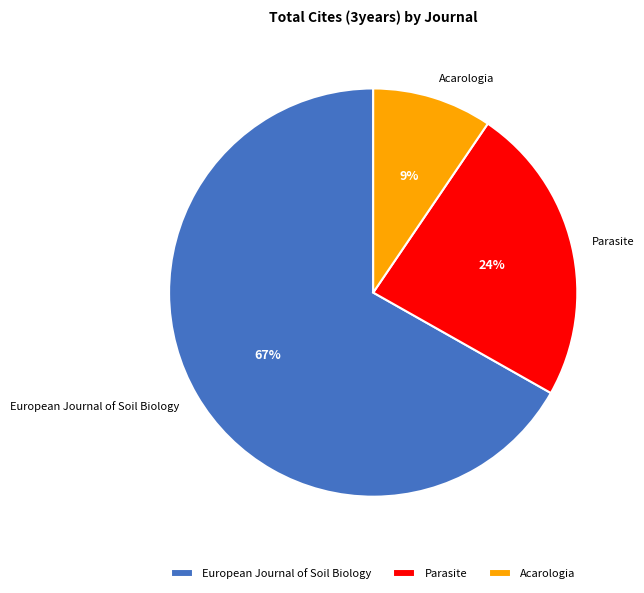

Does Parasite account for over 50% of the chart?

No